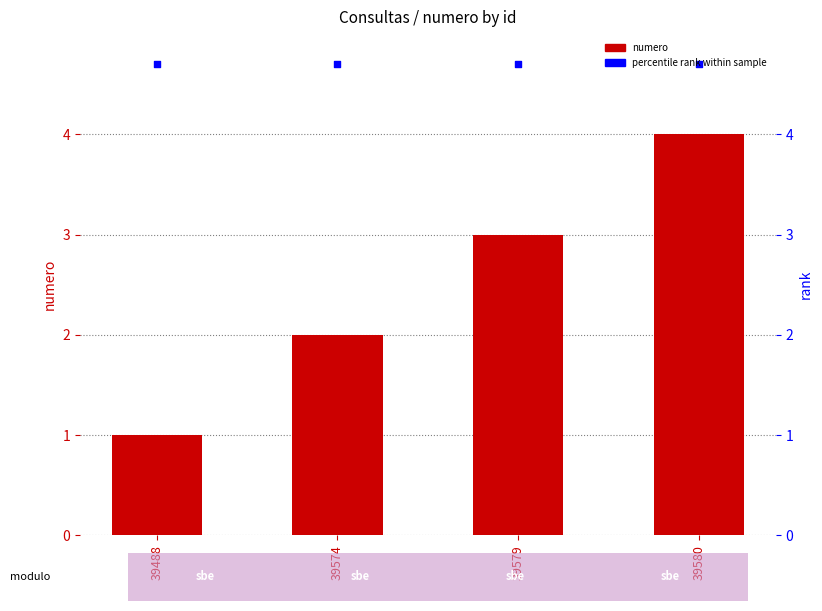

At which category is the sum across all series the highest?

39580